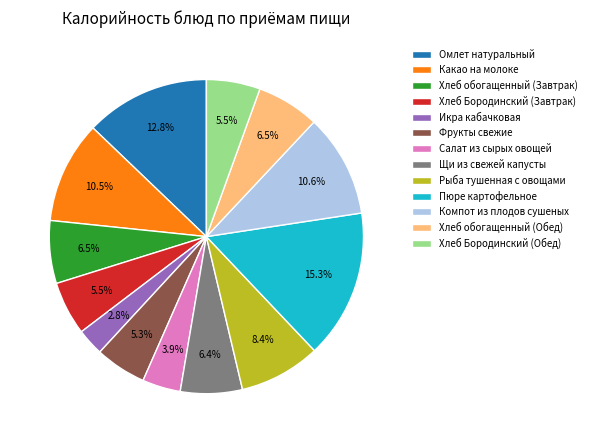

Combined, do Пюре картофельное and Хлеб Бородинский (Завтрак) account for over 50%?

No